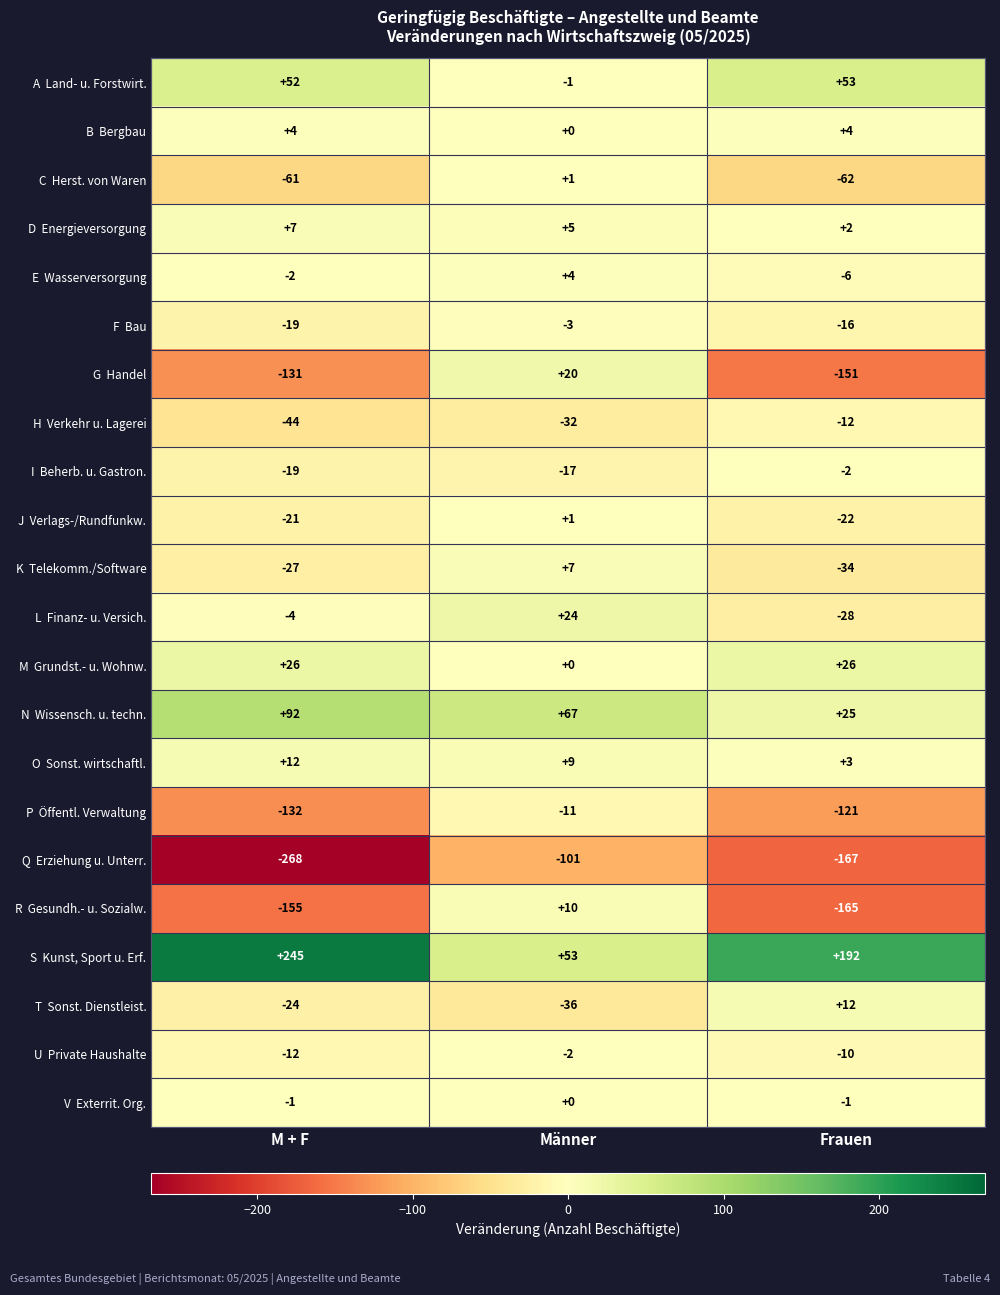

At which category is the sum across all series the highest?

Männer